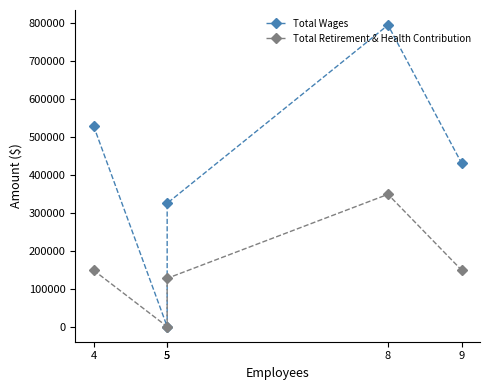

Is the value of Total Wages at 4 greater than the value of Total Retirement & Health Contribution at 5?

Yes